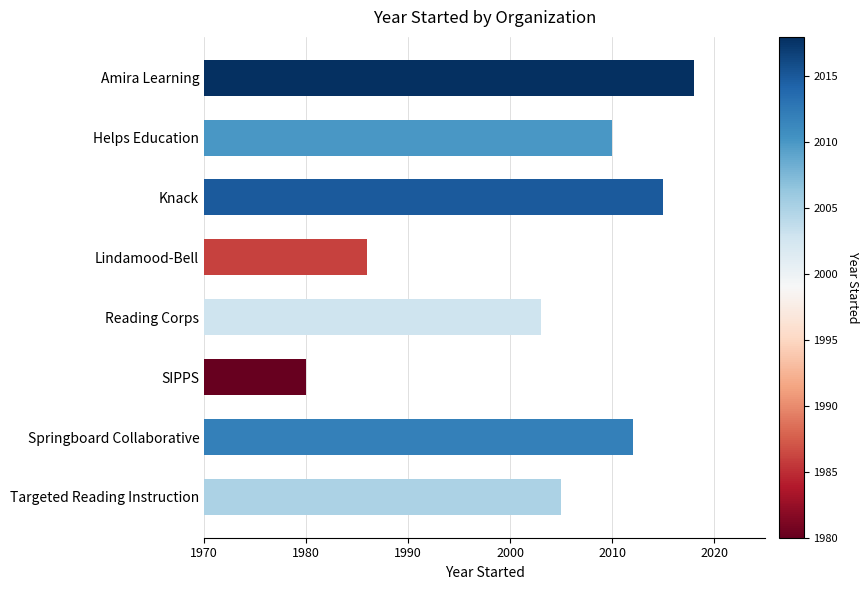

What value does the data have at Lindamood-Bell?

1986